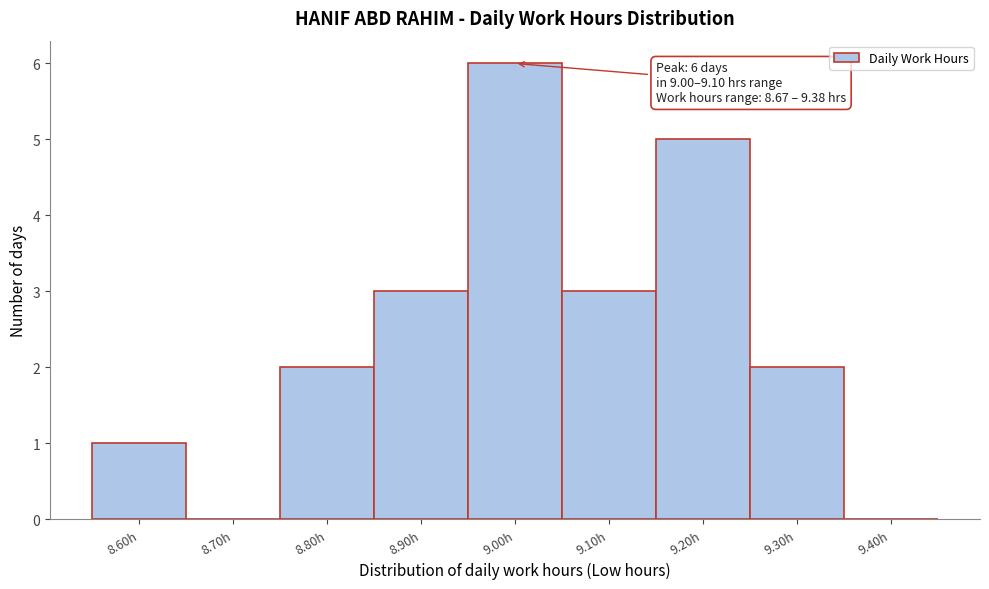

Reading left to right, list all the values displayed in this chart.

8.60h=1	8.70h=0	8.80h=2	8.90h=3	9.00h=6	9.10h=3	9.20h=5	9.30h=2	9.40h=0